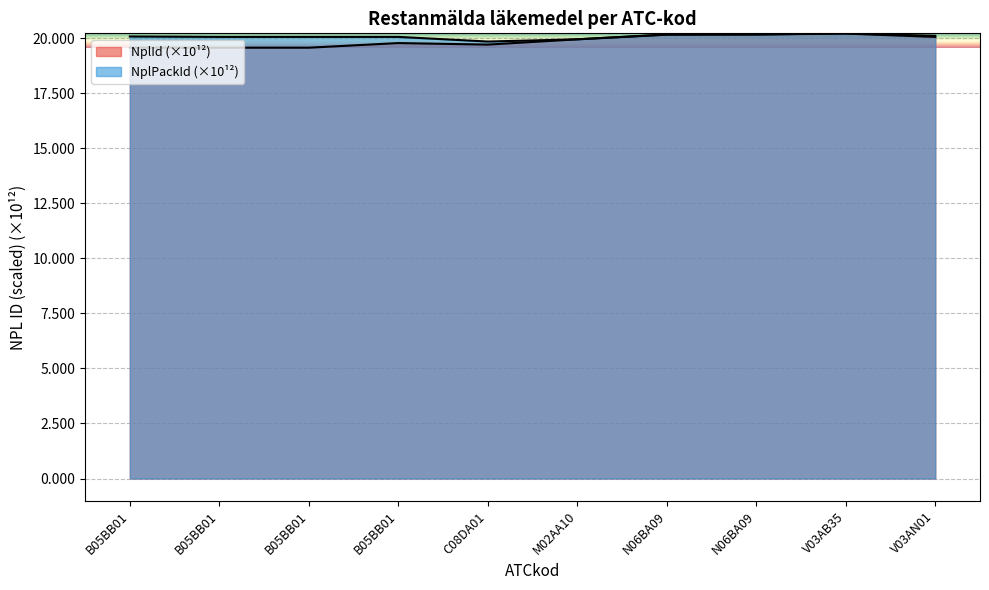

Which category has the highest value in the NplPackId series?

V03AB35